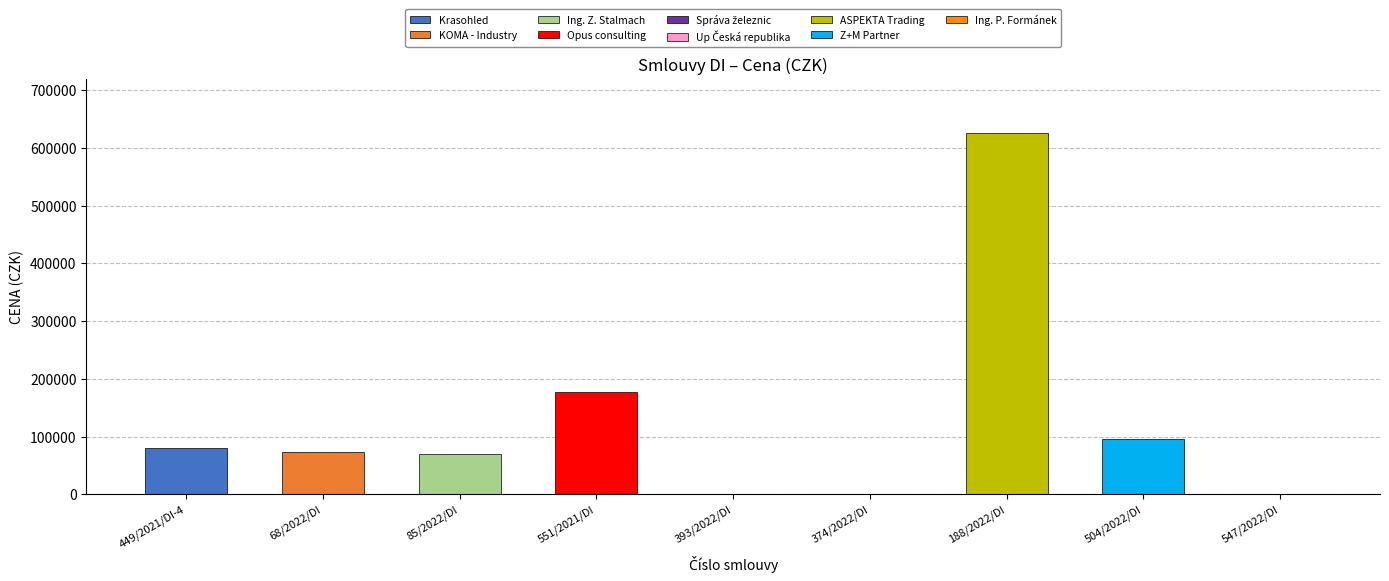

What is the maximum value shown in the chart?

625638.8